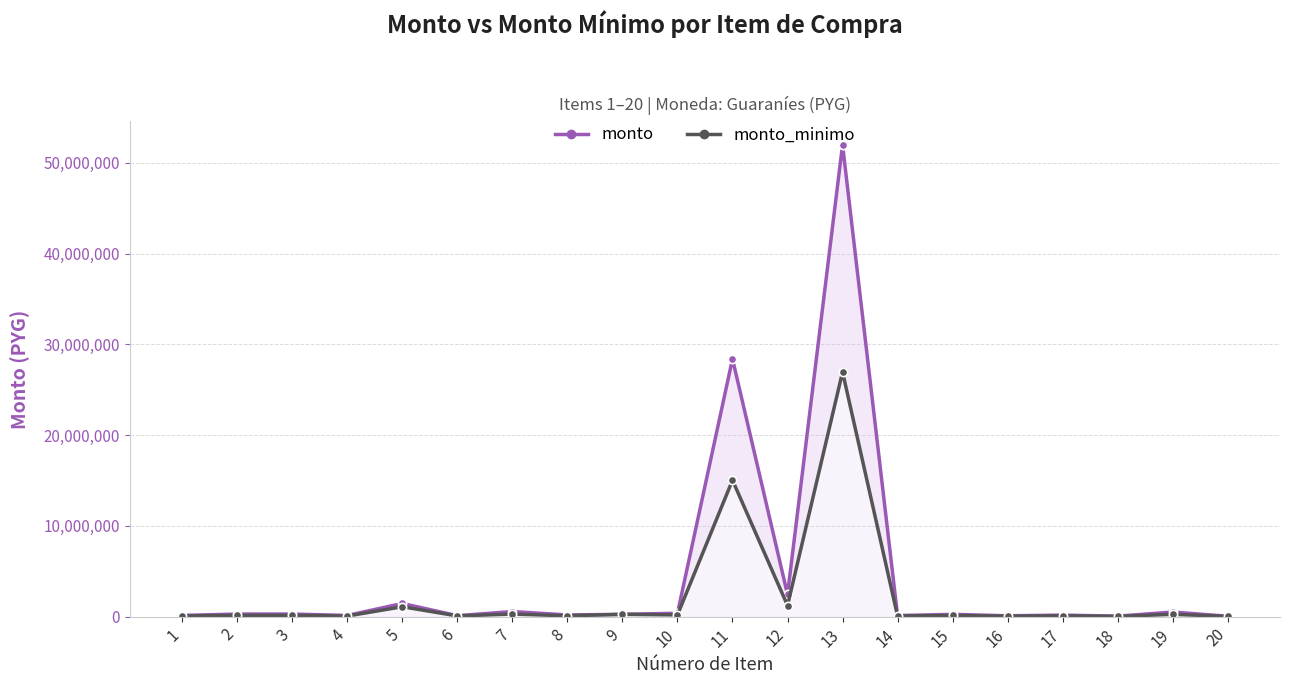

How many lines are shown in the chart?

2